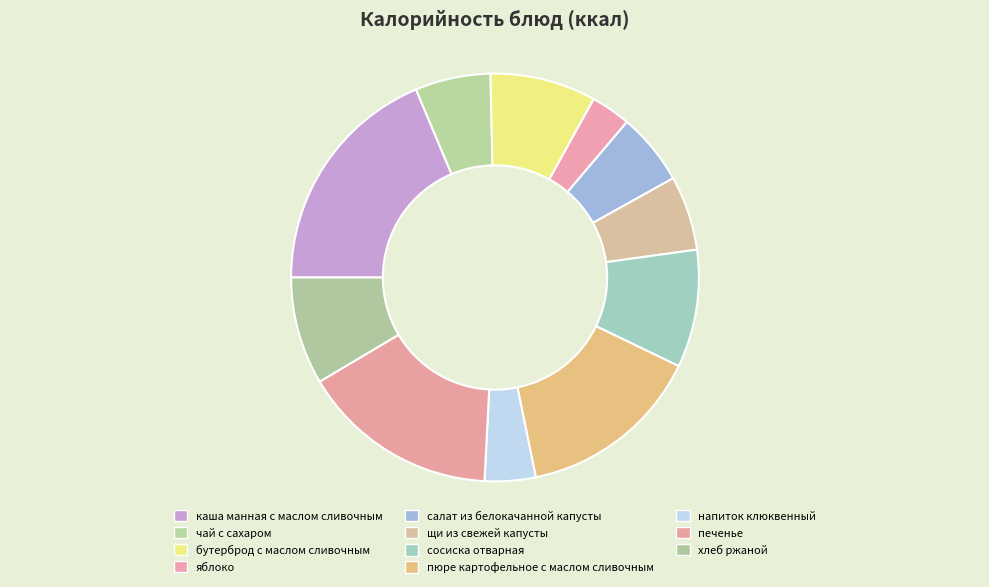

Is there any slice that represents more than half of the pie?

No